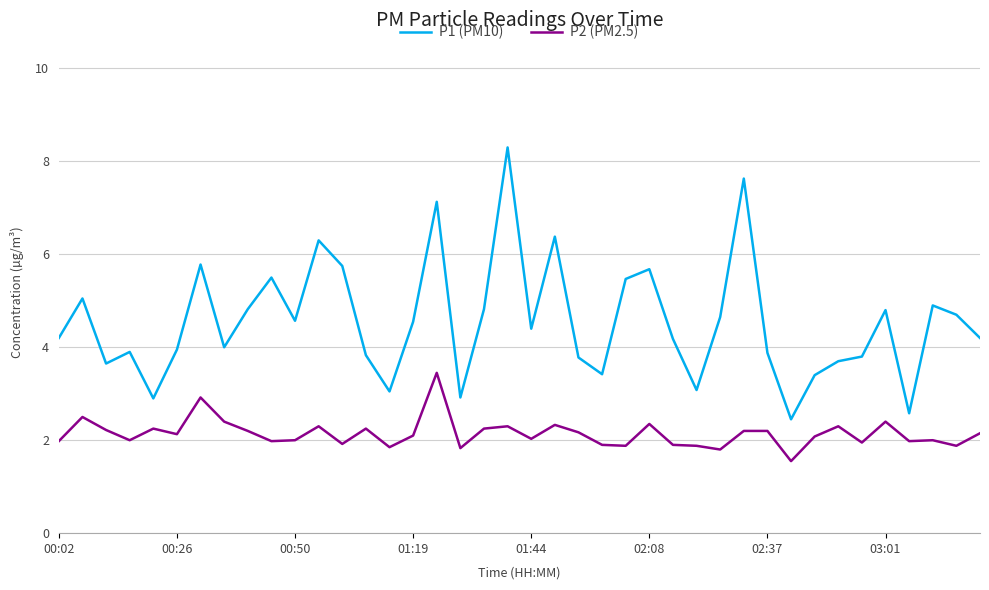

Which series has the largest range (max minus min)?

P1 (PM10)